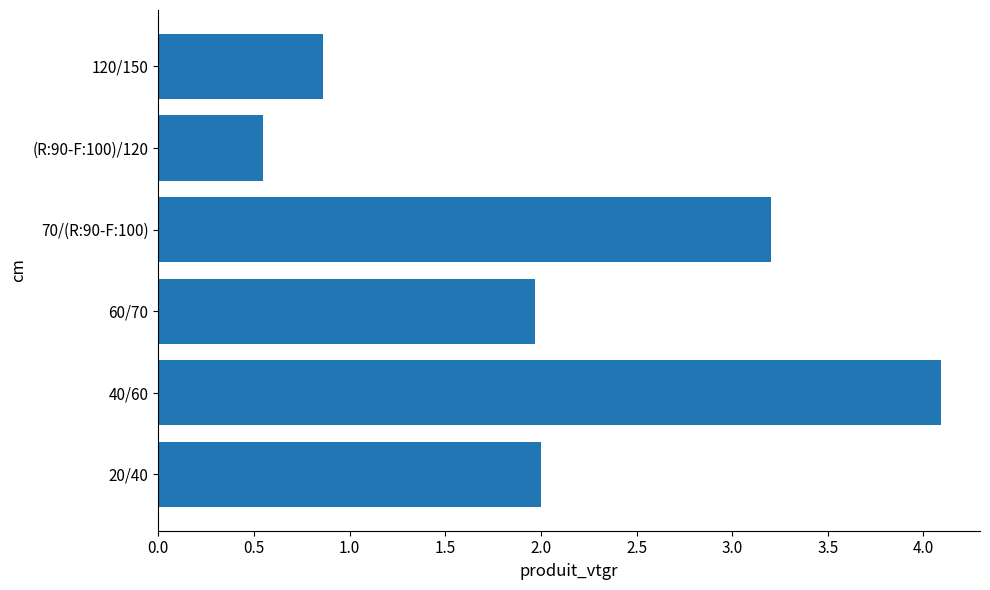

What is the change in value from 20/40 to 120/150?

-1.1